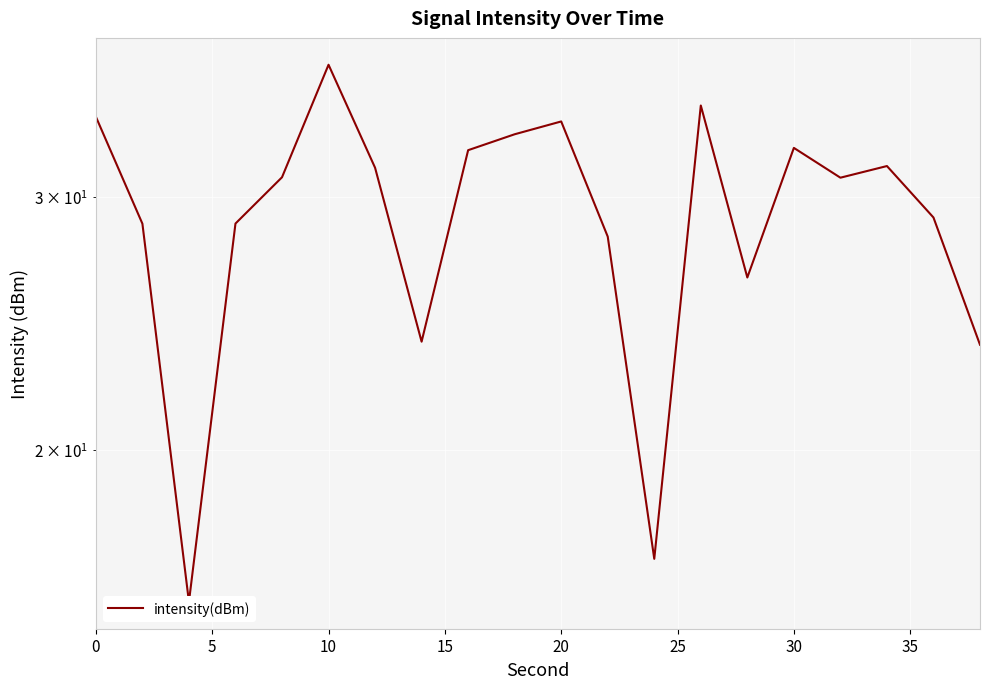

How many interior local peaks (higher than both neighbors) does the data have?

5